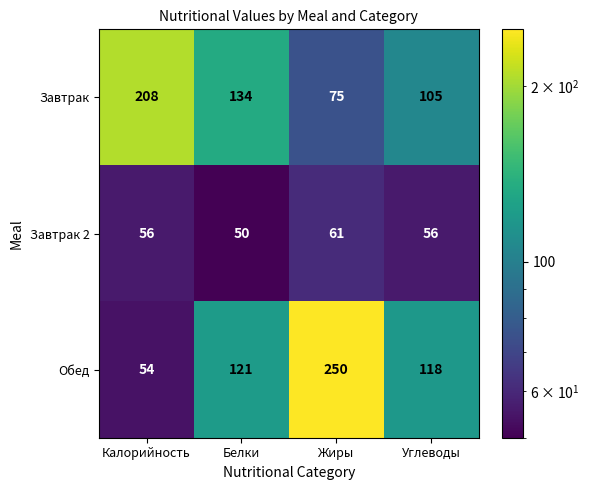

Rank the series by their maximum value, from lowest to highest.

Завтрак 2, Завтрак, Обед